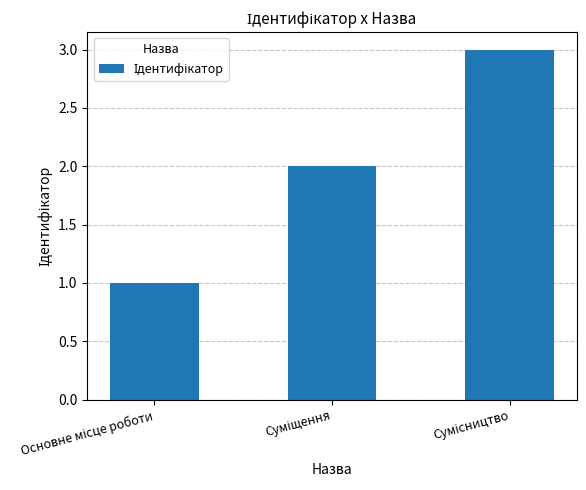

How many bars are there in total?

3